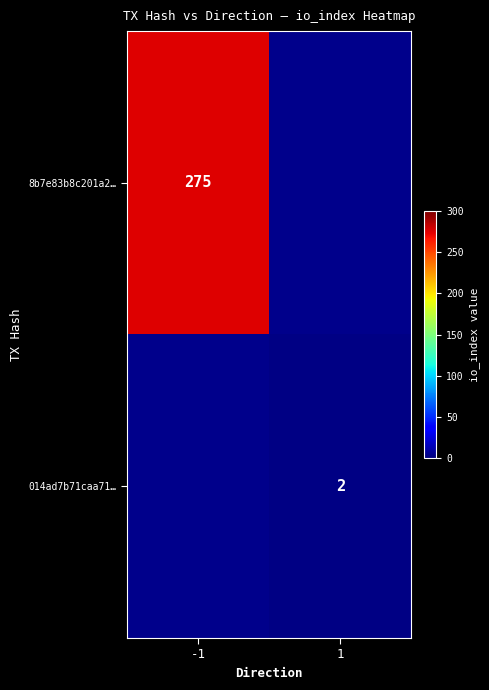

True or false: 8b7e83b8c201a2… has a value of 275 at -1.

True